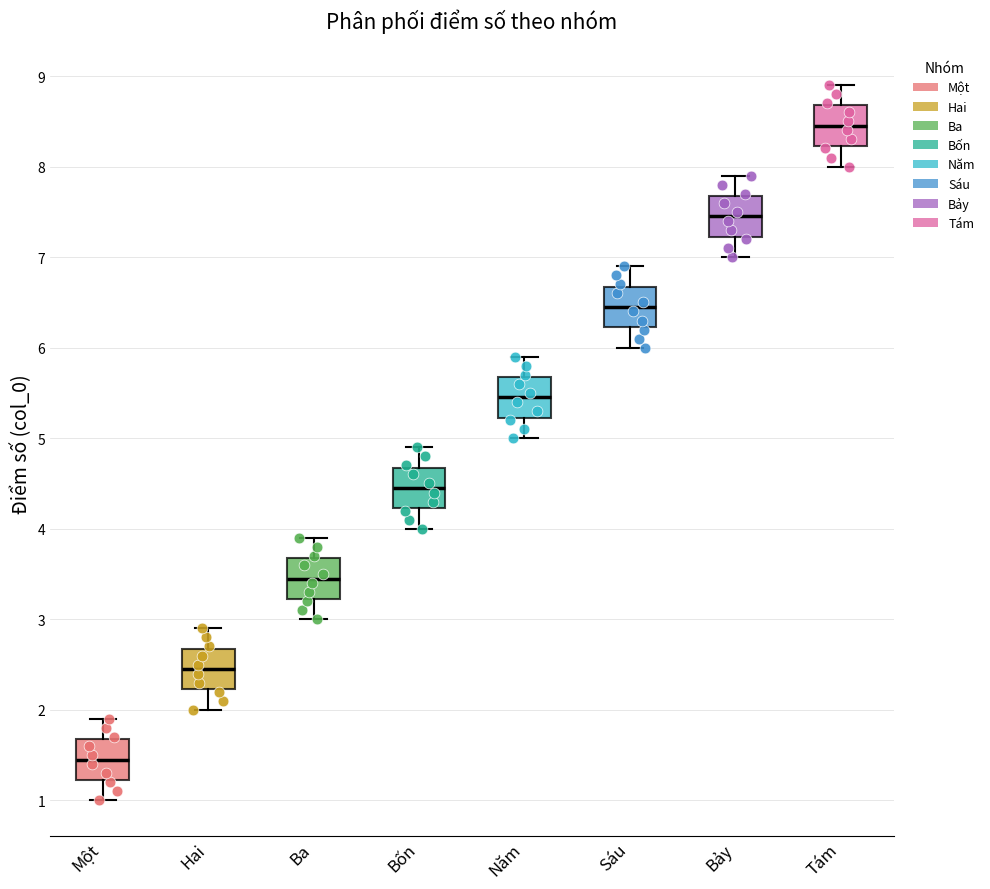

Where is the upper edge of the box for Sáu on the y-axis? The values are not printed on the chart, so give them approximately, as read against the axis.

6.7